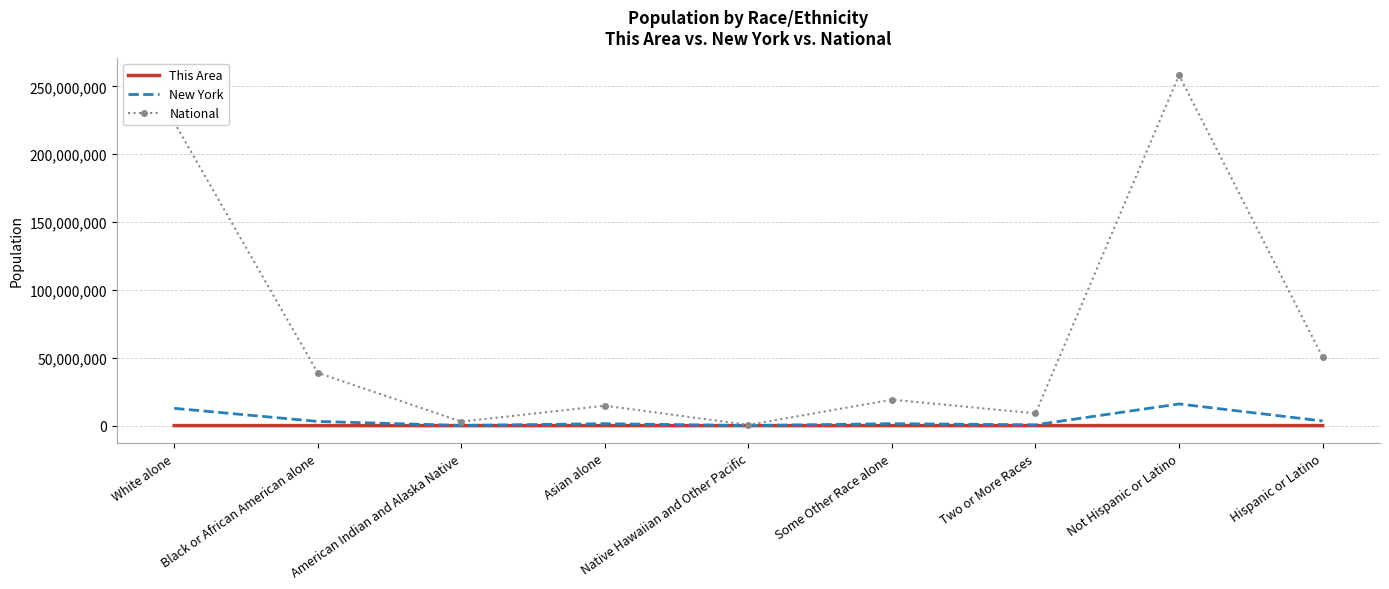

The value of New York at Not Hispanic or Latino is 15961180. True or false?

True